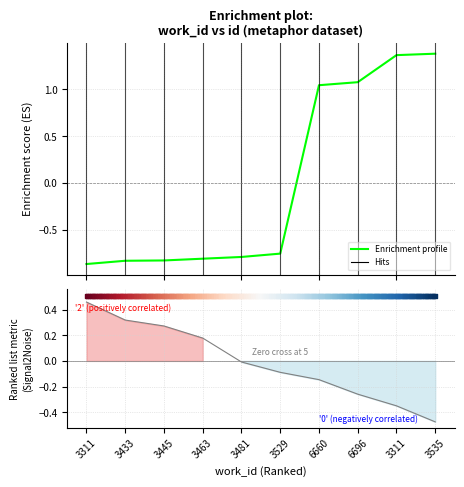

Which series has the widest spread of Y values?

Enrichment profile